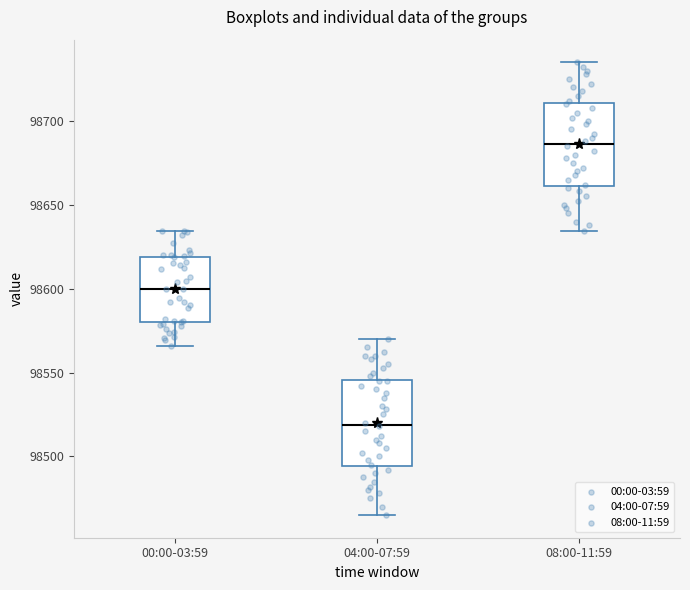

Where does the lower whisker of the box for 04:00-07:59 end on the y-axis? The values are not printed on the chart, so give them approximately, as read against the axis.

98465